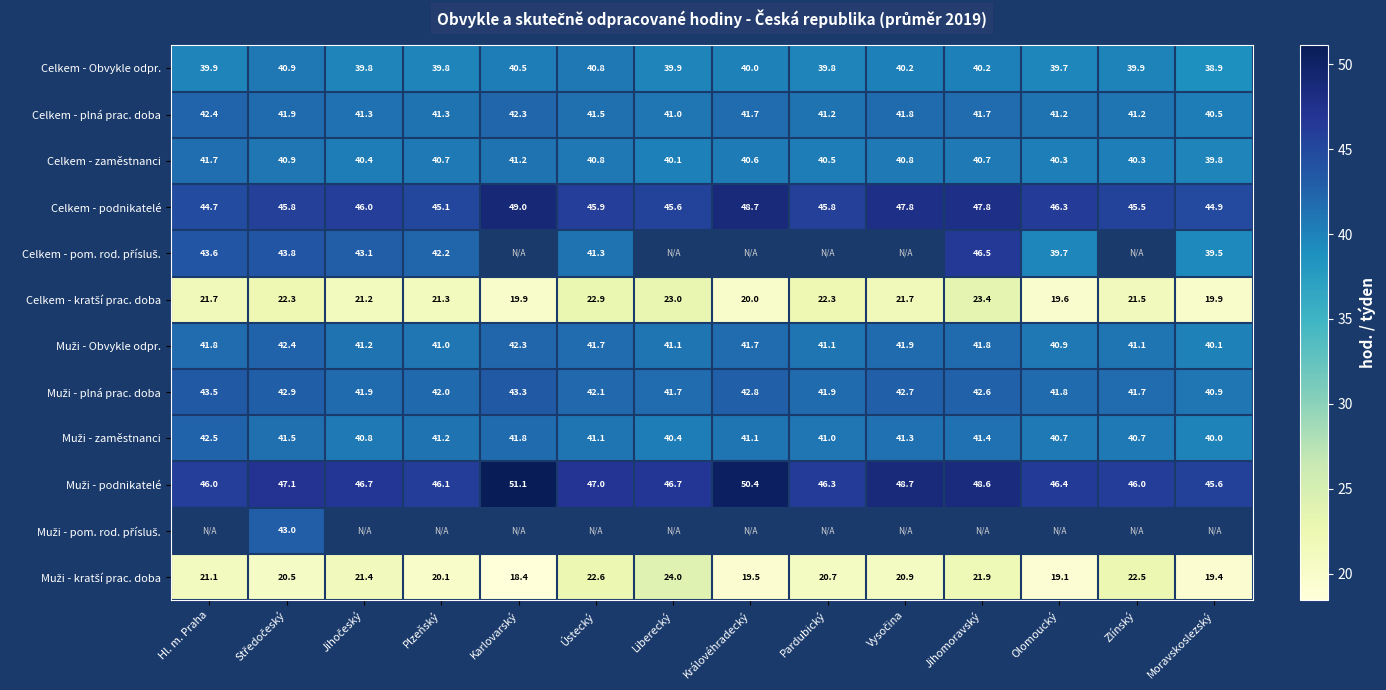

At which label does Celkem - Obvykle odpr. reach its minimum?

Moravskoslezský